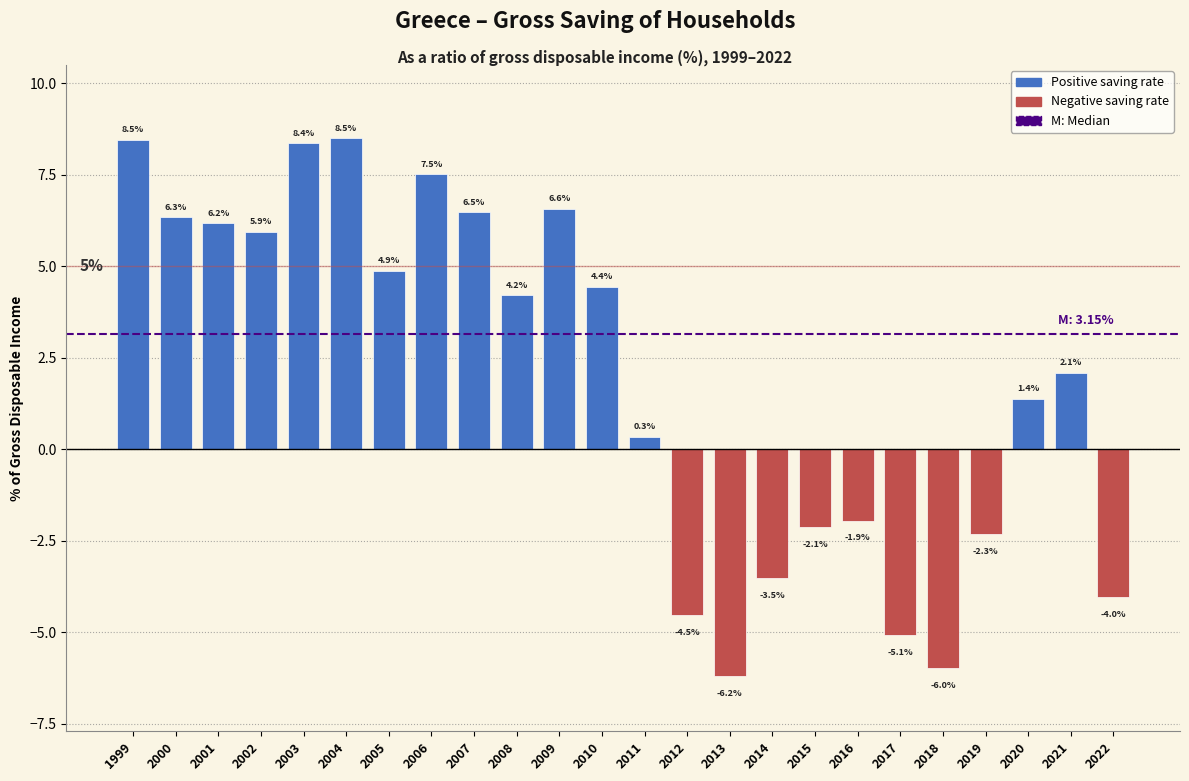

Reading left to right, what are all the values shown in this chart?

8.5	6.3	6.2	5.9	8.4	8.5	4.9	7.5	6.5	4.2	6.6	4.4	0.3	-4.5	-6.2	-3.5	-2.1	-1.9	-5.1	-6.0	-2.3	1.4	2.1	-4.0